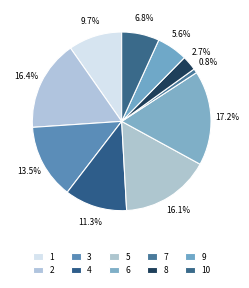

Does 5 account for over 50% of the chart?

No